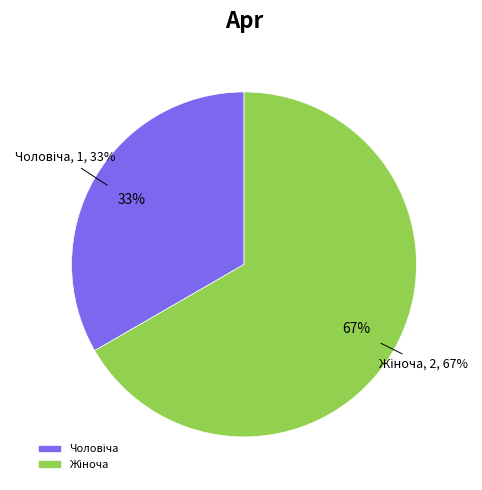

Count the number of slices in the pie.

2